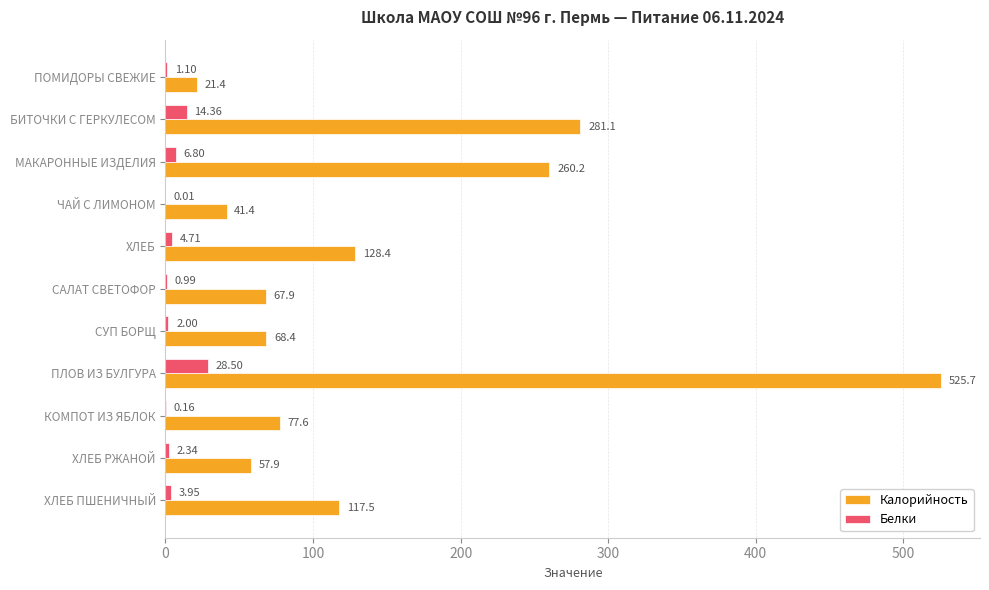

Is the value of Калорийность at САЛАТ СВЕТОФОР greater than the value of Белки at САЛАТ СВЕТОФОР?

Yes